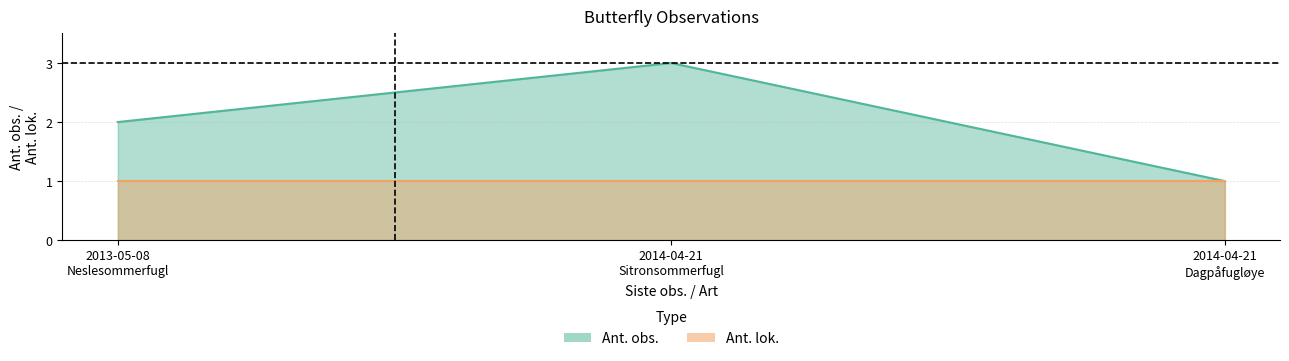

What is the minimum value shown in the chart?

1